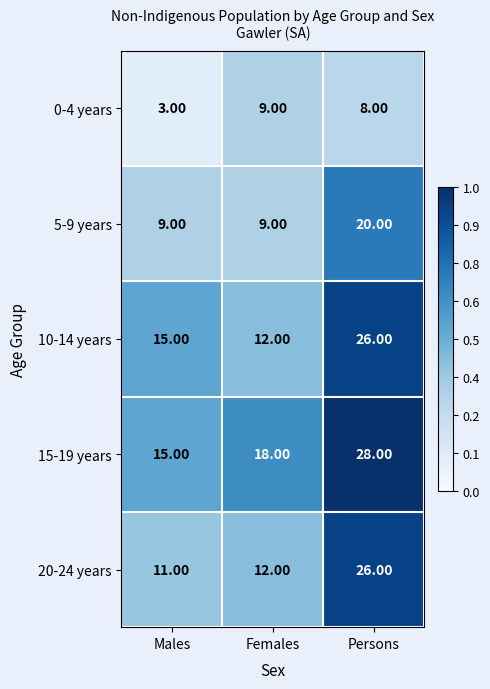

What is the difference between the maximum and minimum values in the 10-14 years series?

14